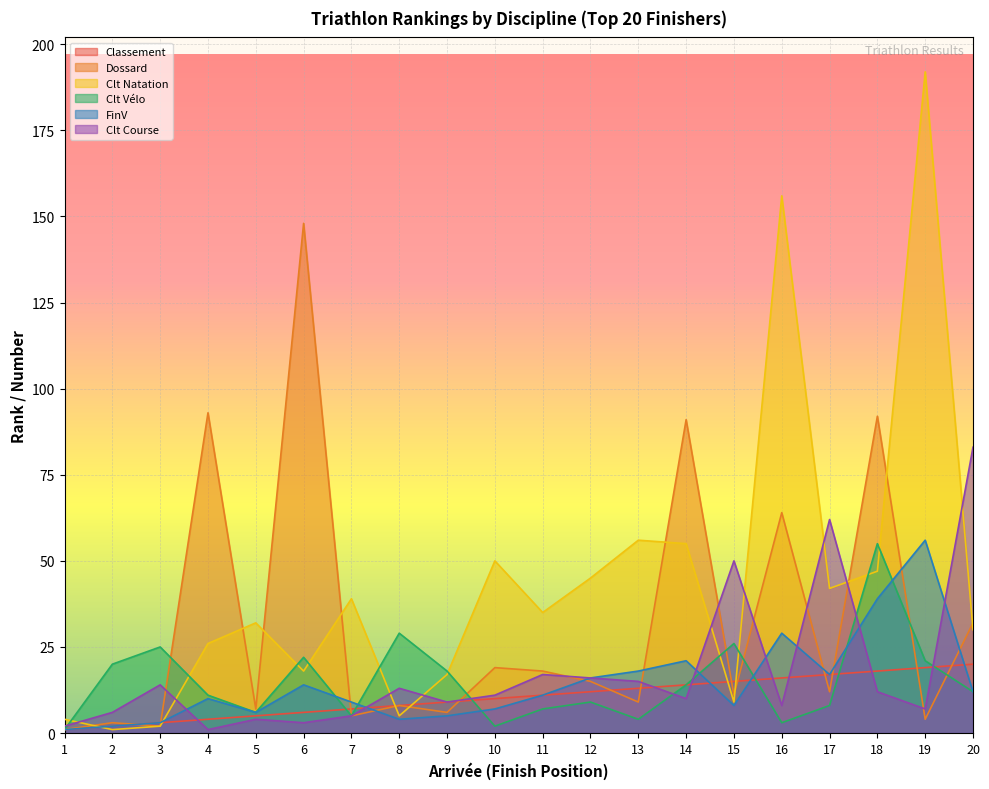

What is the greatest value displayed?

192